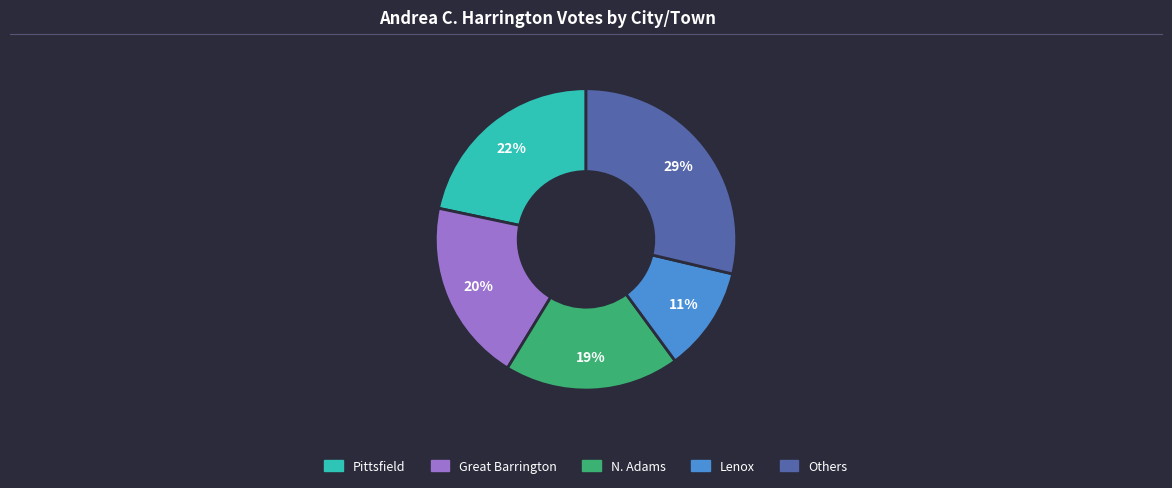

Does any single category account for the majority?

No